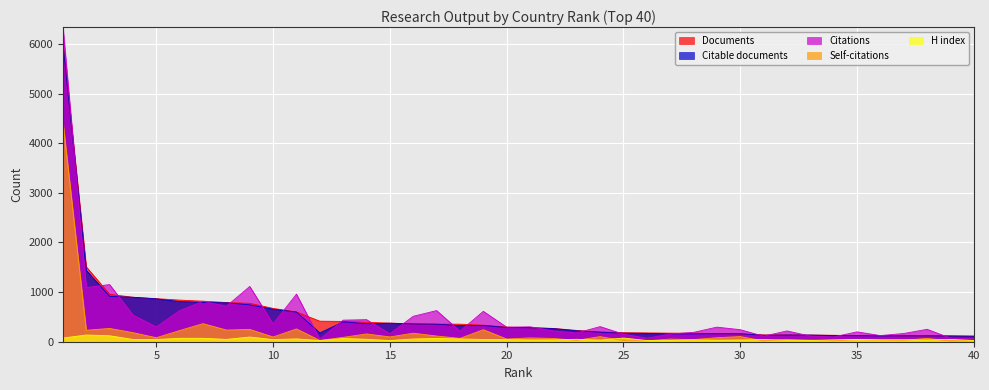

How many series are shown in this chart?

5